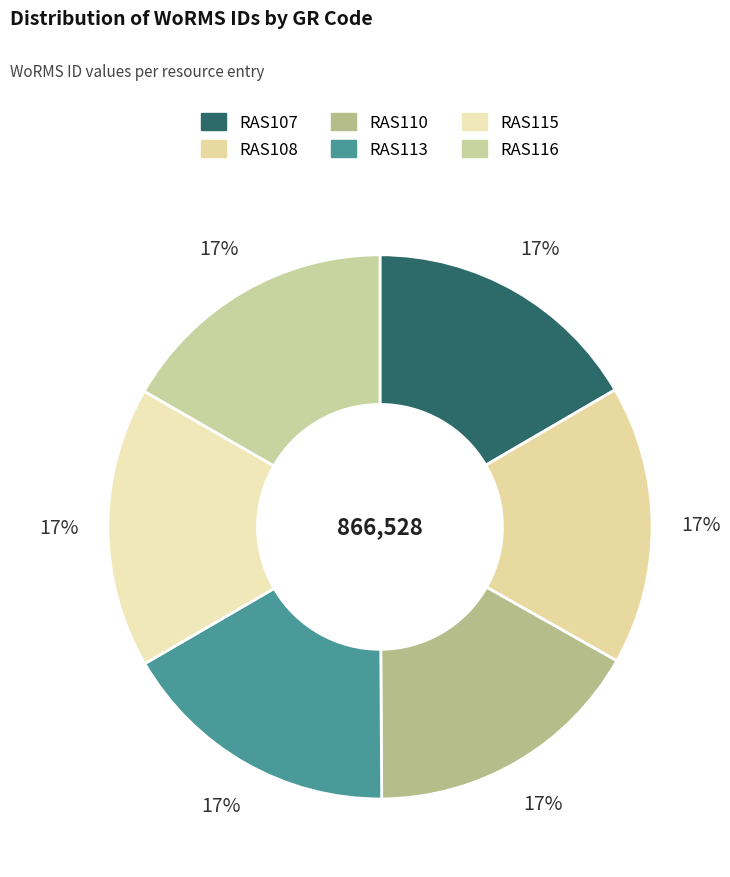

How many slices are in this pie chart?

6